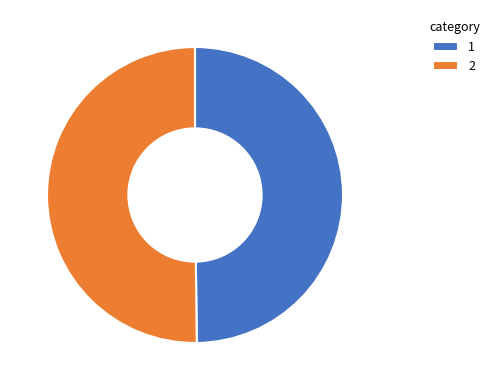

Is the sum of 2 and 1 greater than half?

Yes